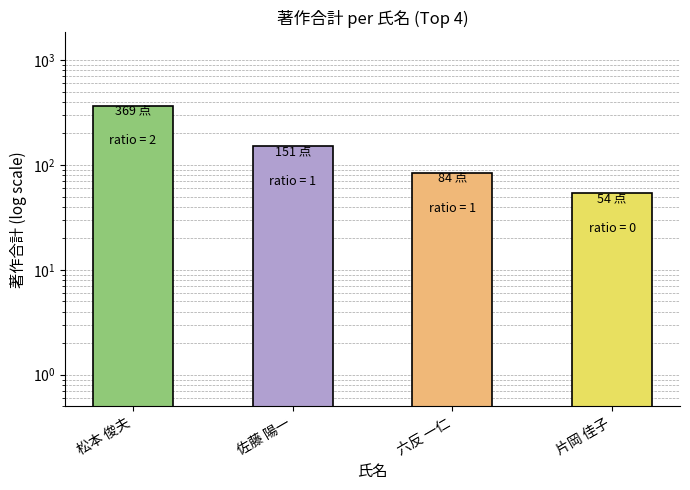

How many values exceed 151?

1